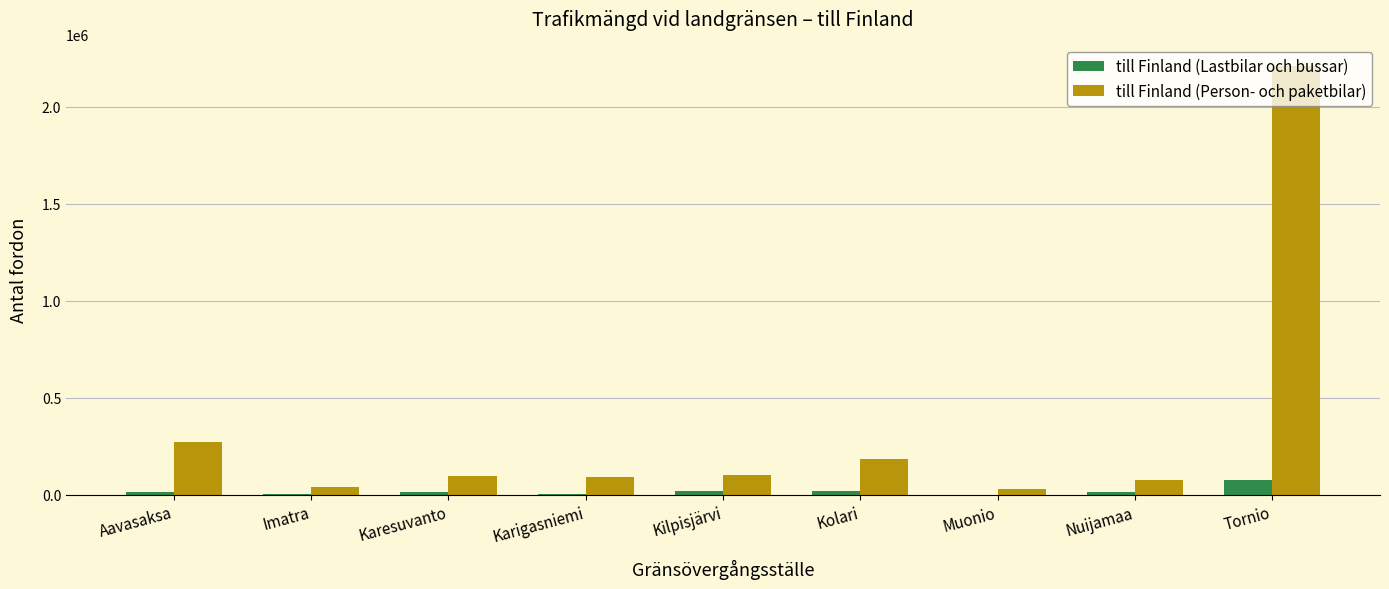

How many data points does each series have?

9